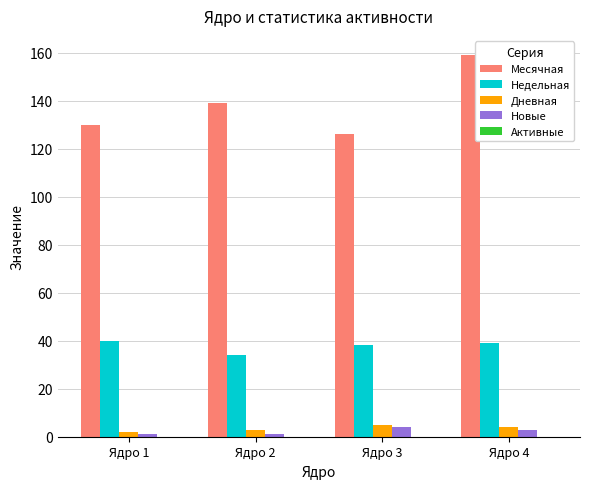

Which series has the largest total across all categories?

Месячная